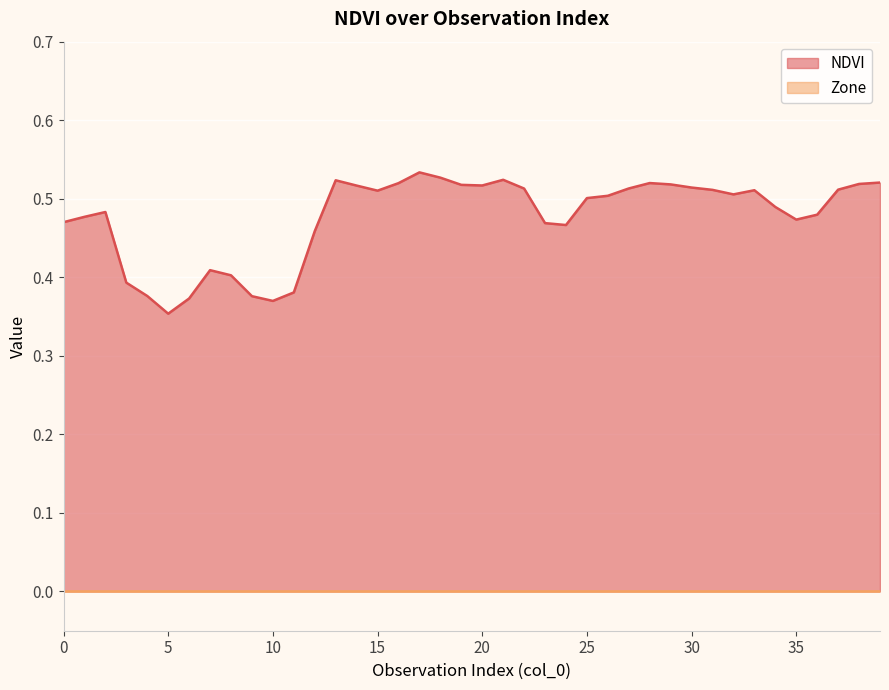

Where is the data nearest to the value 0?

5